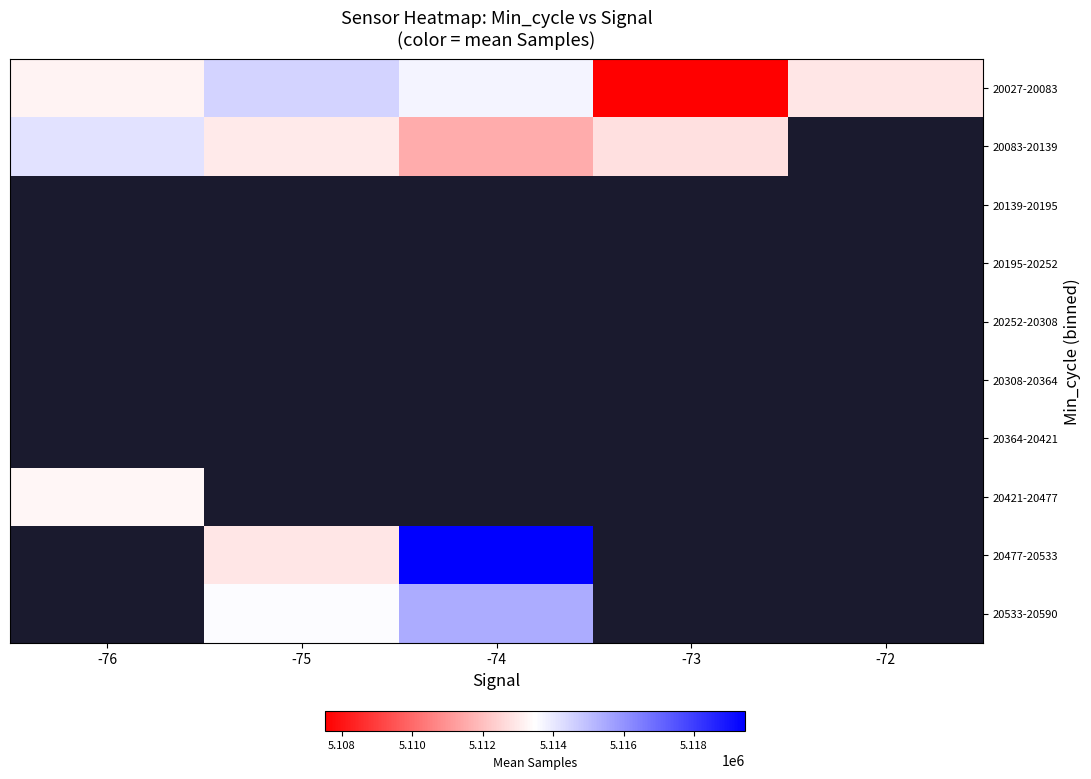

What is the difference between the 20027-20083 values at -76 and -72?

312.0